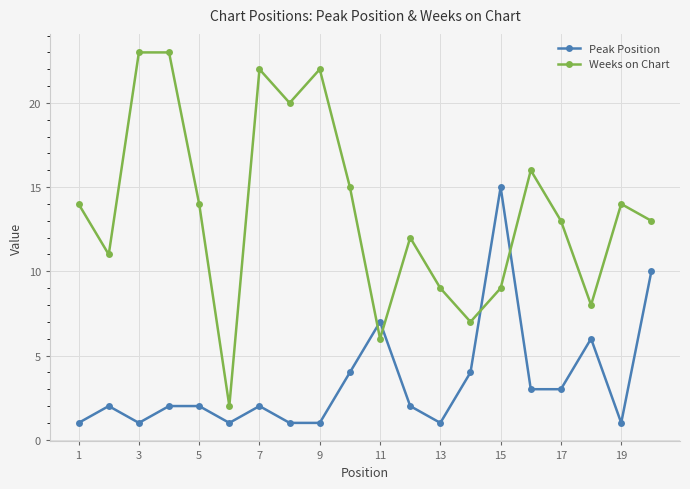

True or false: Weeks on Chart has more than 2 points higher than both neighbors.

True